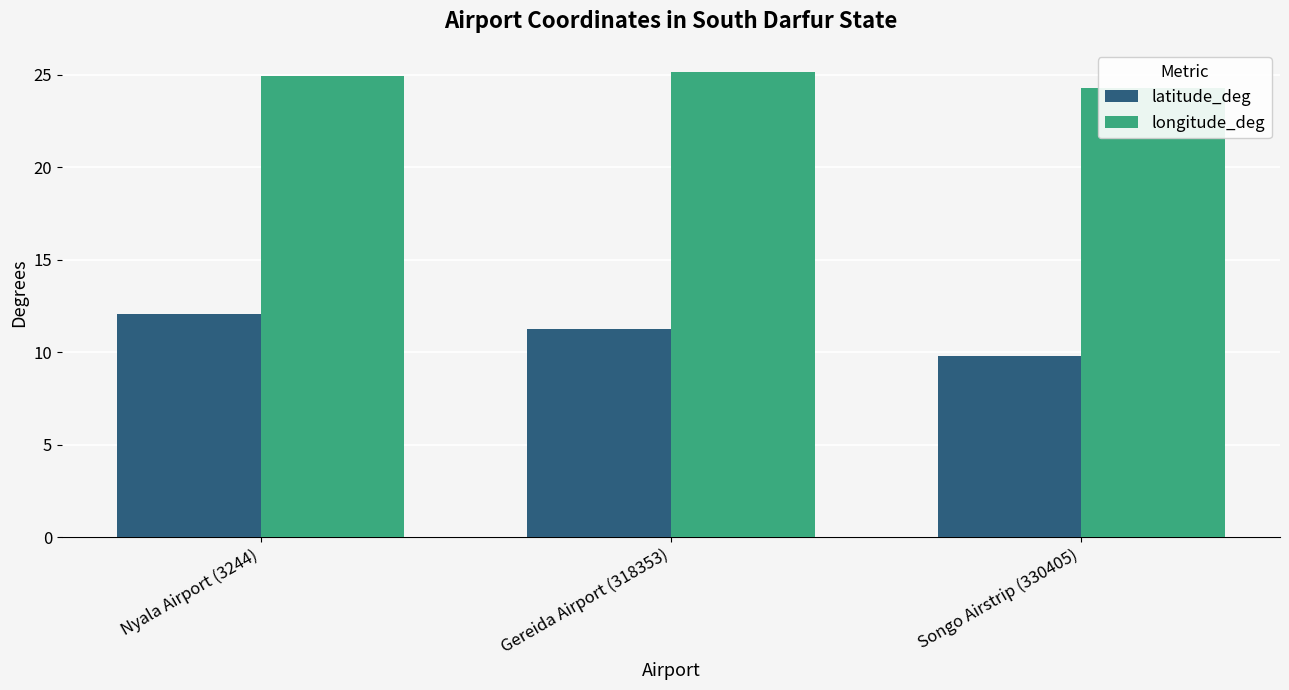

What is the highest value of the longitude_deg series?

25.1